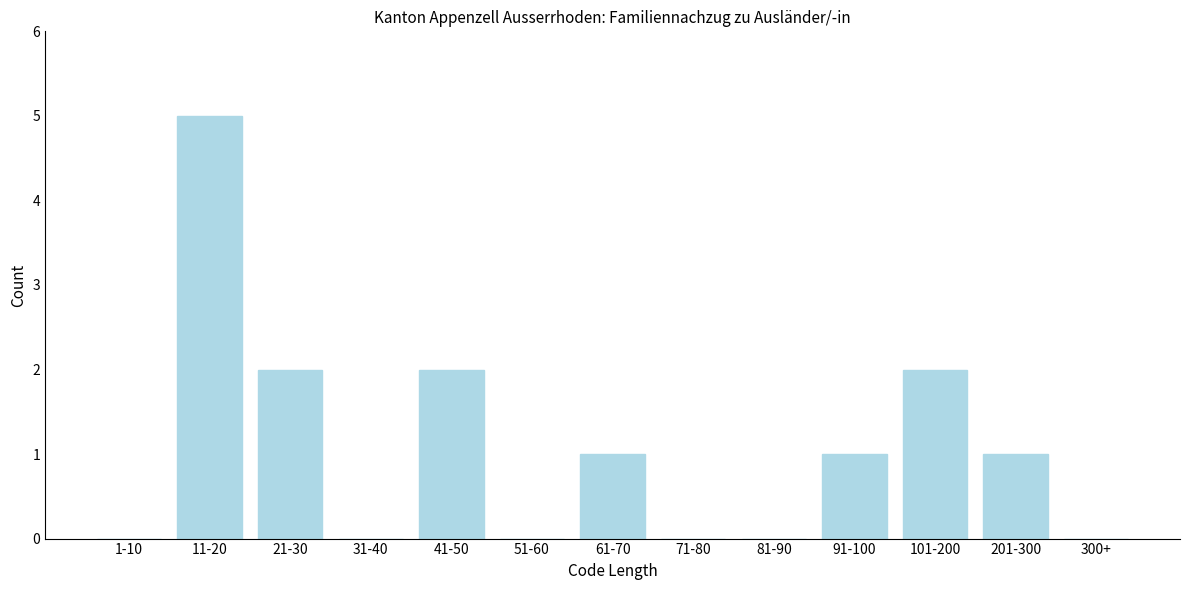

Reading left to right, extract all data points from this chart.

1-10=0	11-20=5	21-30=2	31-40=0	41-50=2	51-60=0	61-70=1	71-80=0	81-90=0	91-100=1	101-200=2	201-300=1	300+=0